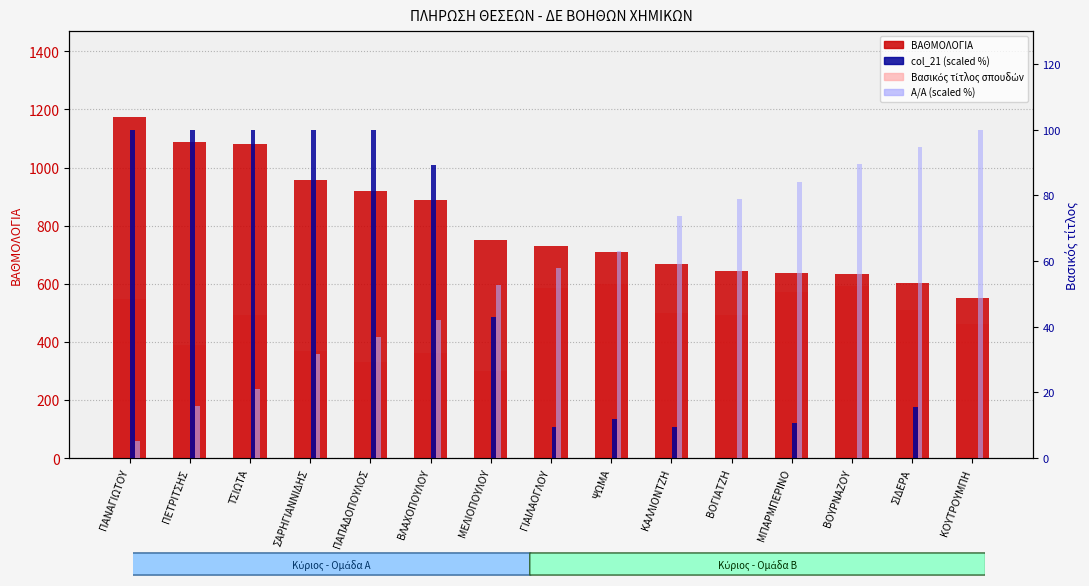

Count the number of categories in the chart.

15